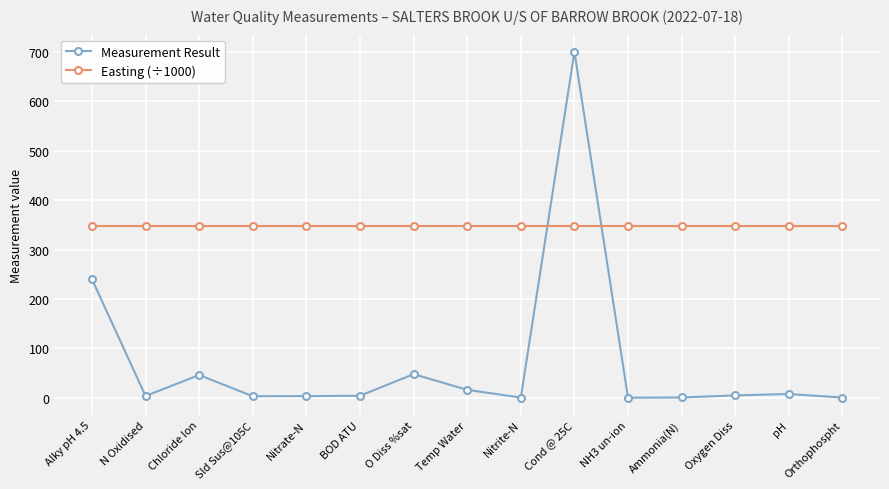

At how many categories does at least one series exceed 377?

1